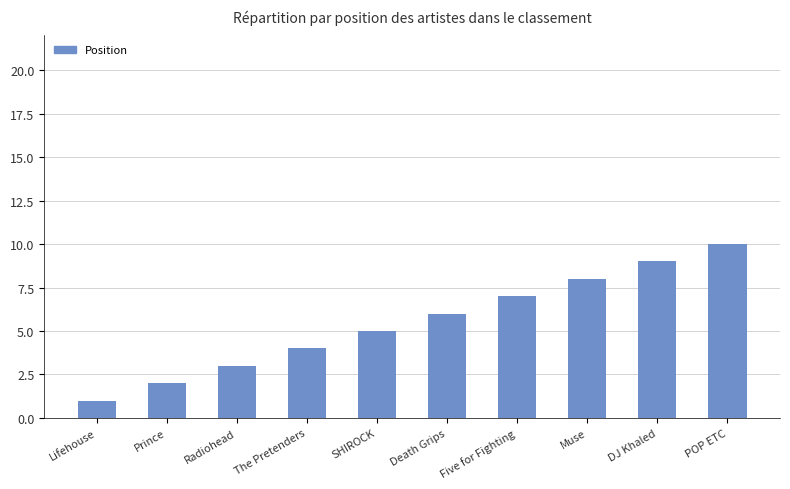

Which category has the lowest value across all series?

Lifehouse